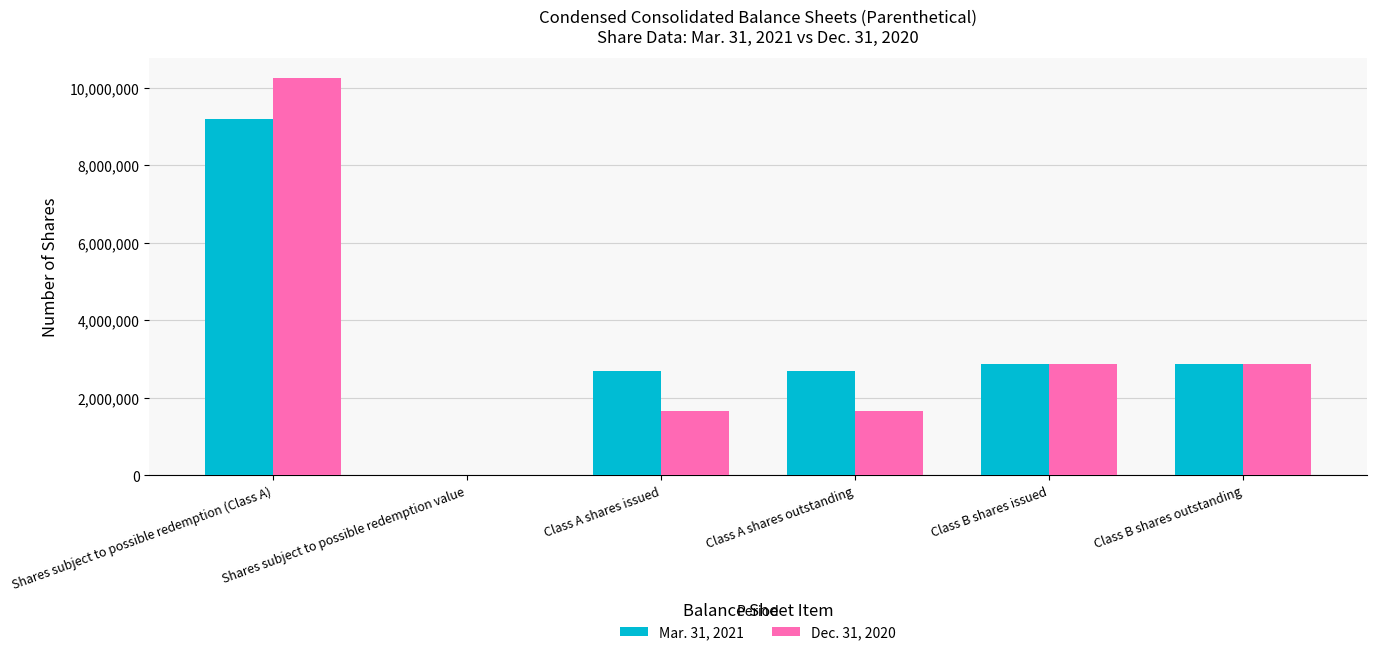

At which category is the sum across all series the highest?

Shares subject to possible redemption (Class A)